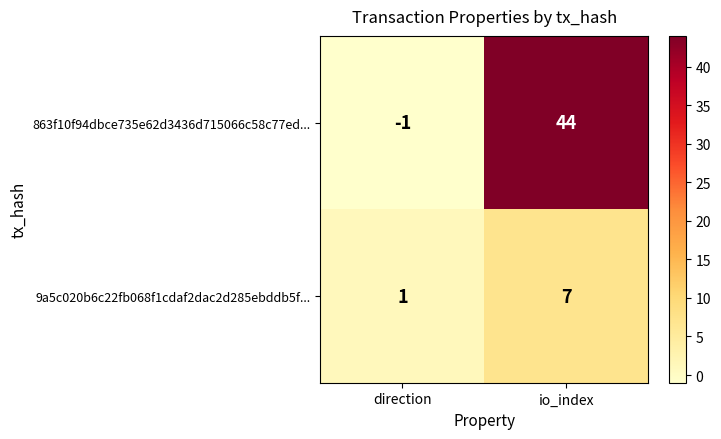

What is the average value of the 9a5c020b6c22fb068f1cdaf2dac2d285ebddb5f... series?

4